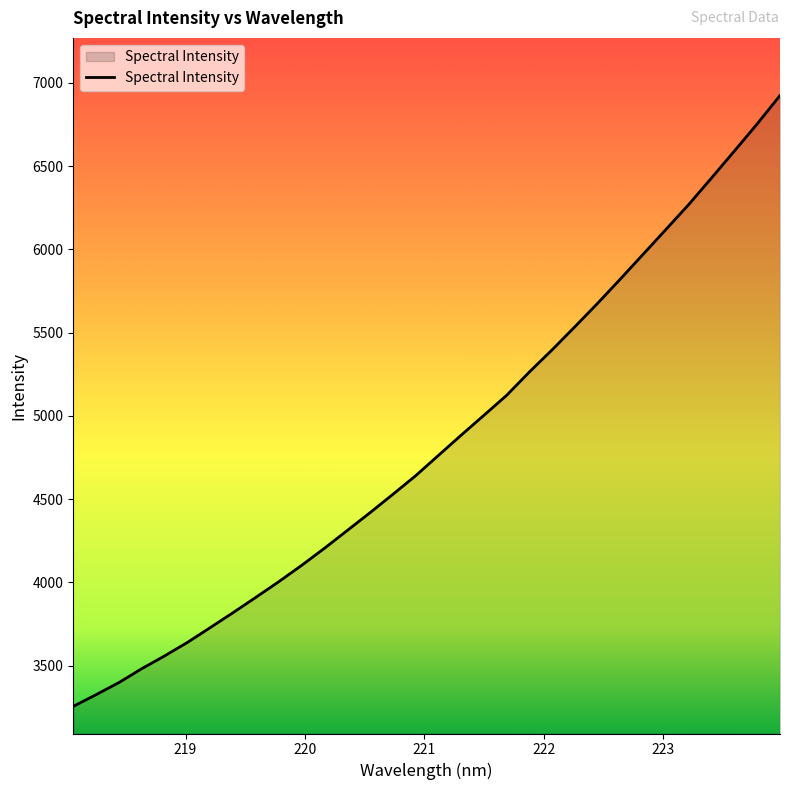

What is the maximum value shown in the chart?

6924.4